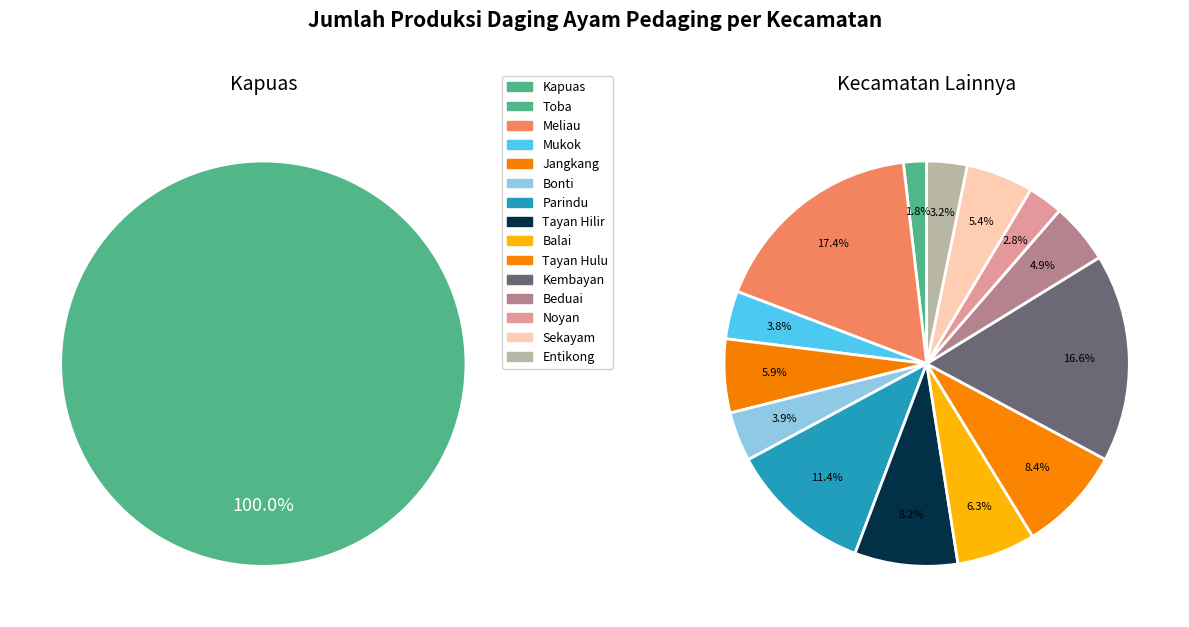

Does any single category account for the majority?

No